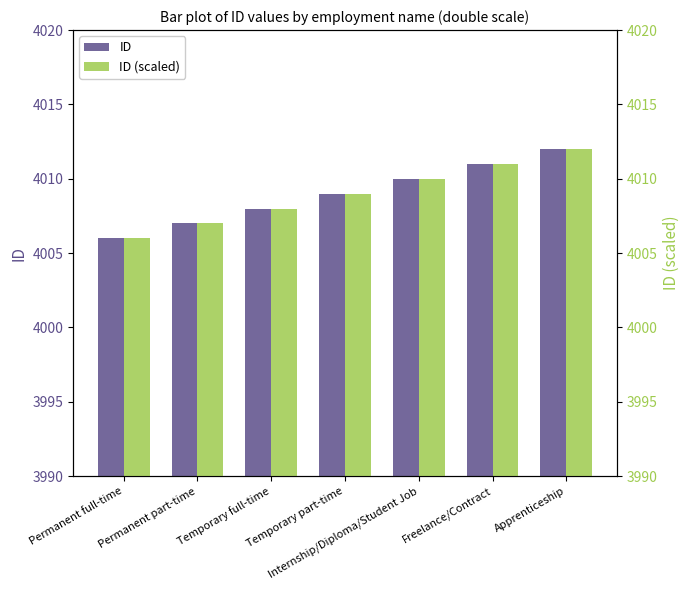

Reading right to left, transcribe all the data shown in this chart.

ID: 4012	4011	4010	4009	4008	4007	4006
ID (scaled): 4012	4011	4010	4009	4008	4007	4006